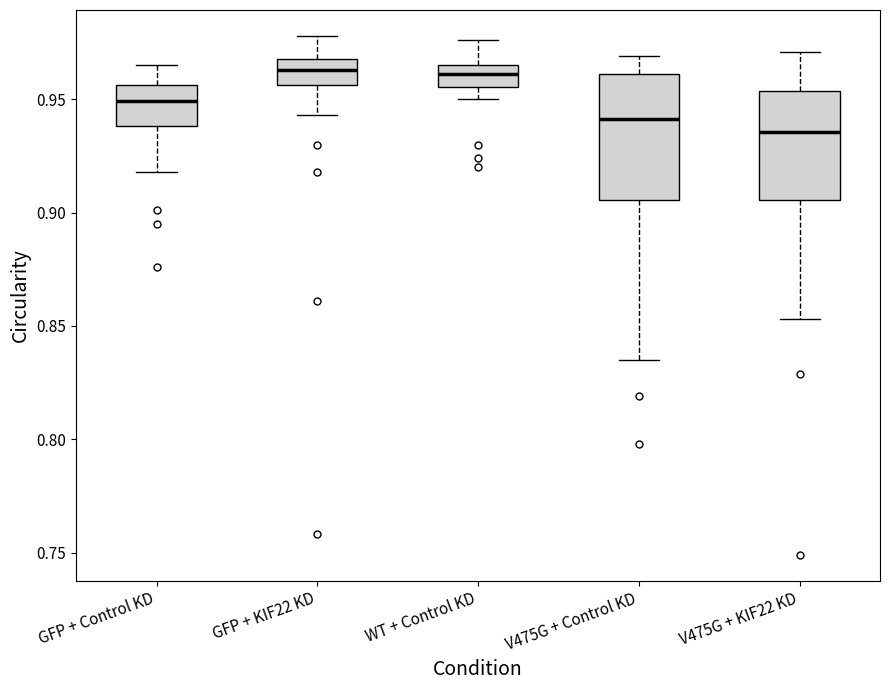

Where is the lower edge of the box for GFP + KIF22 KD on the y-axis? The values are not printed on the chart, so give them approximately, as read against the axis.

0.955